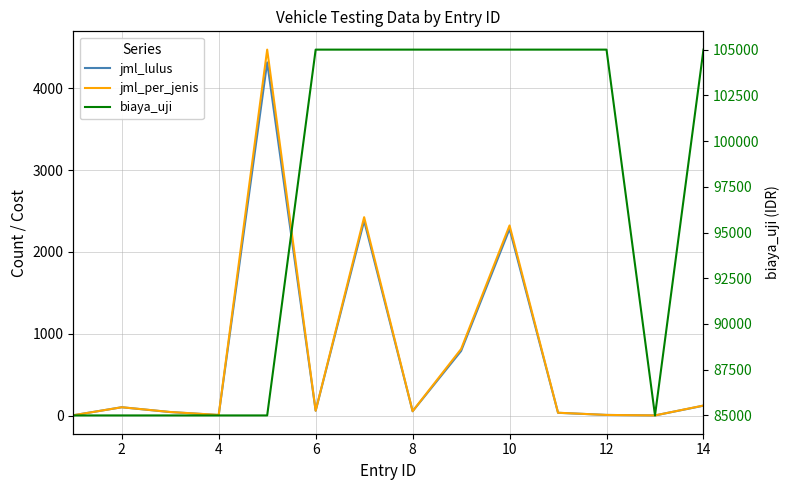

Where does the jml_per_jenis series first go above 60?

2